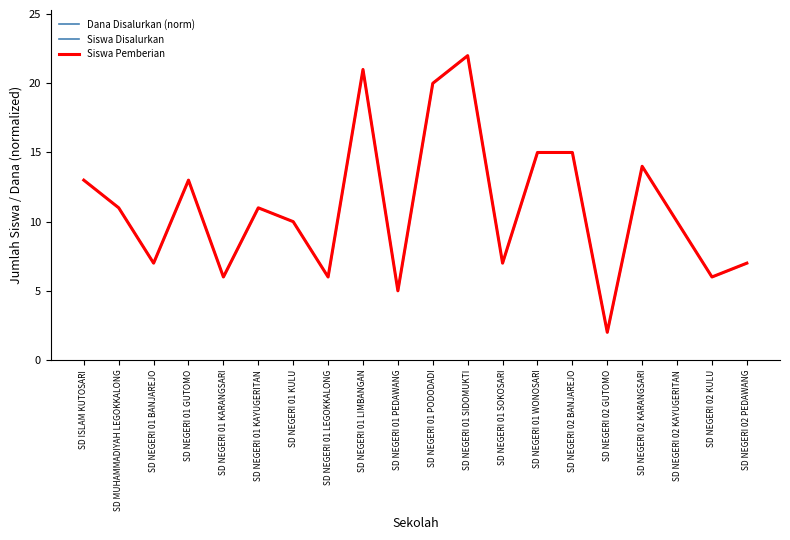

Which has a higher value, SD NEGERI 01 PODODADI or SD NEGERI 01 BANJAREJO?

SD NEGERI 01 PODODADI